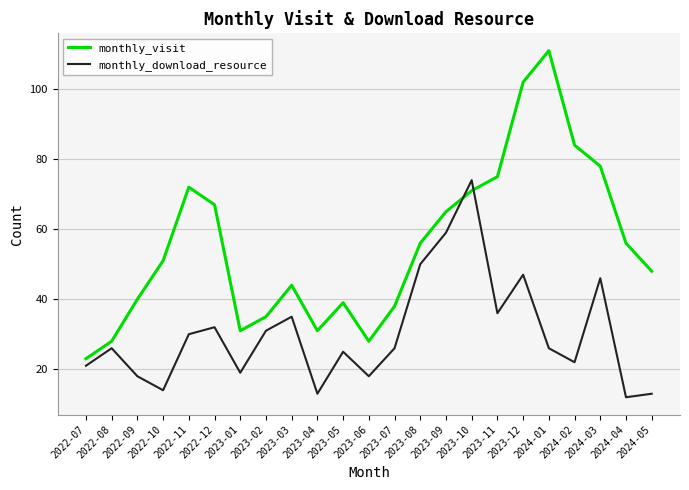

The monthly_visit series shows 28 at 2023-06. True or false?

True